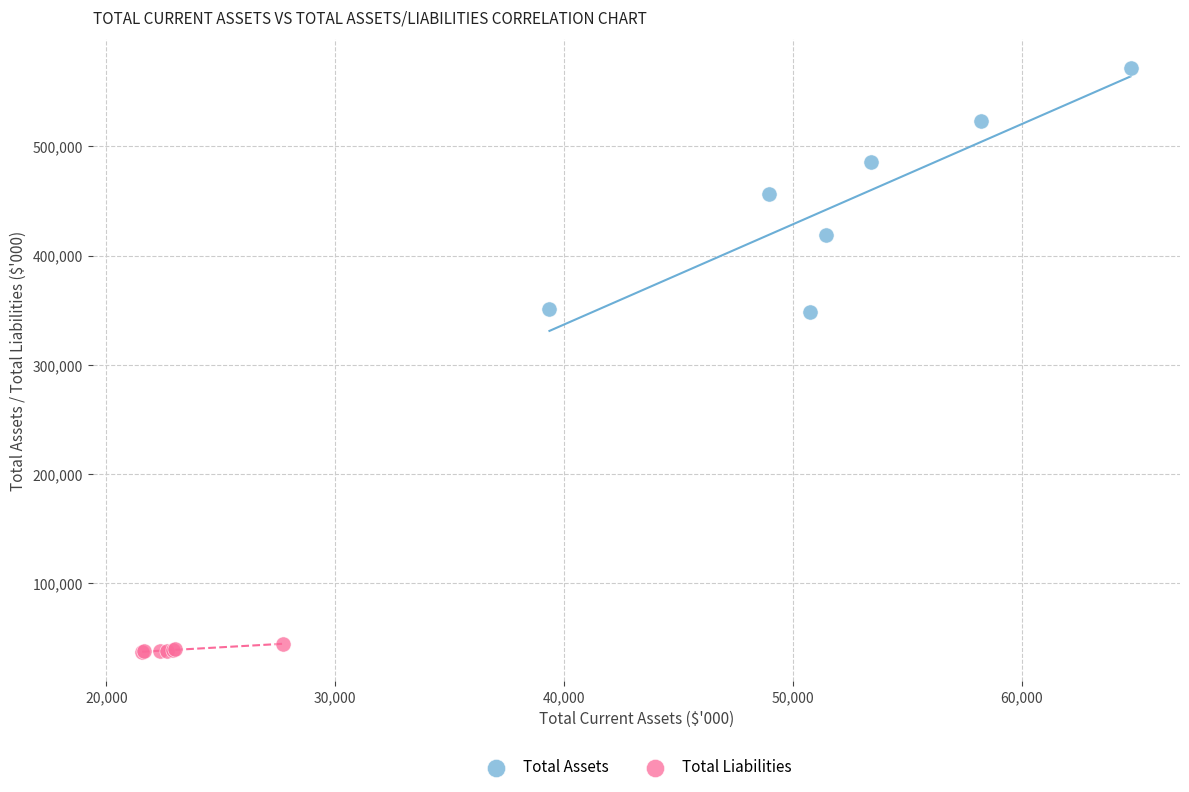

Which series contains the highest Y value?

Total Assets